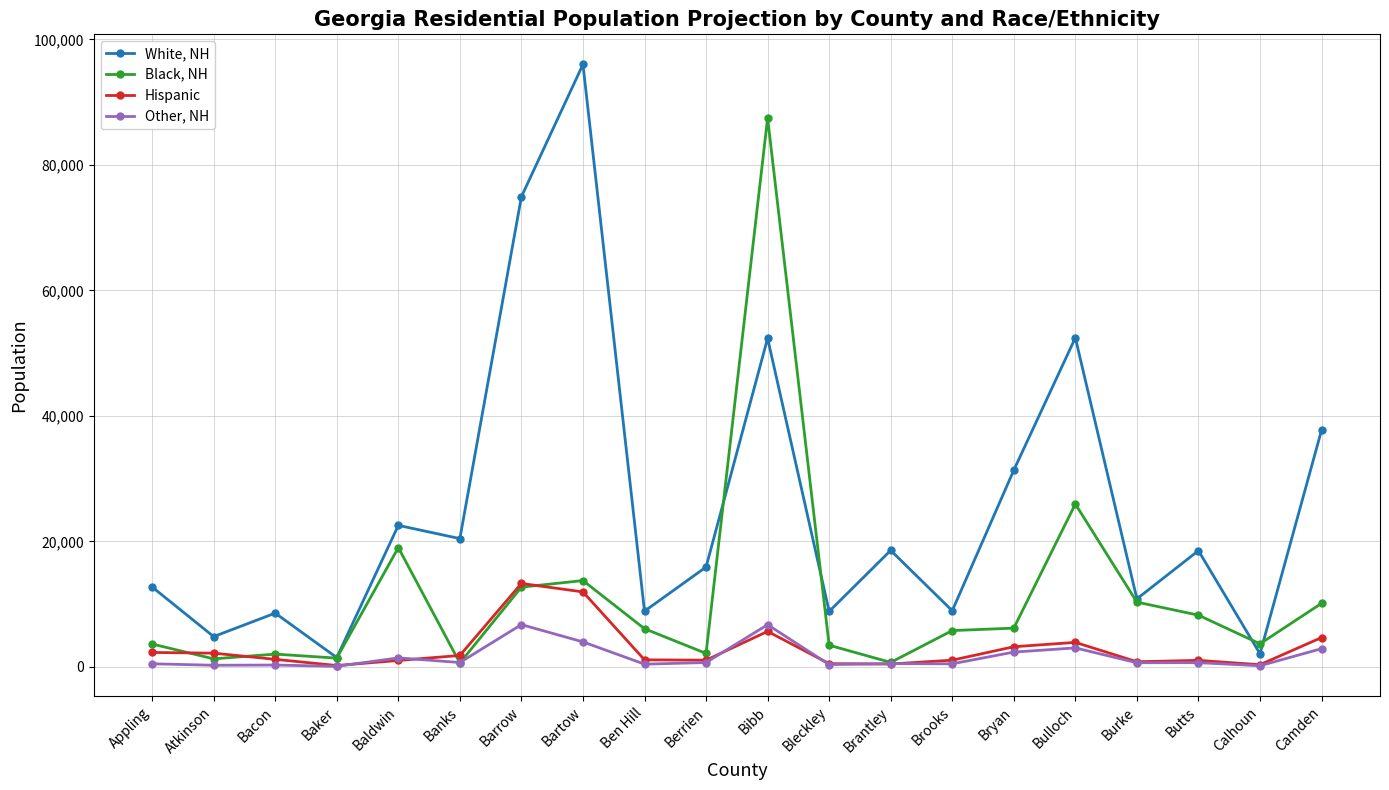

What is the total value across all series at Atkinson?

8512